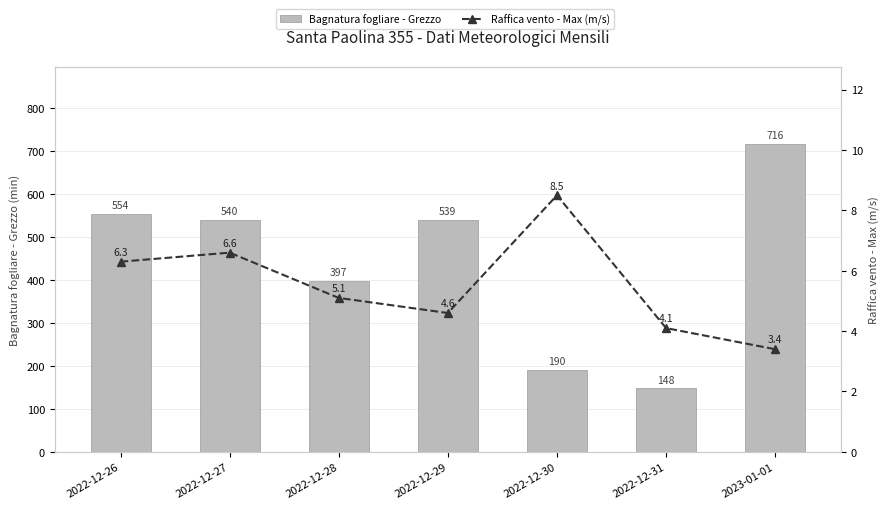

List the series in order of their peak value, lowest first.

Raffica vento - Max (m/s), Bagnatura fogliare - Grezzo (min)